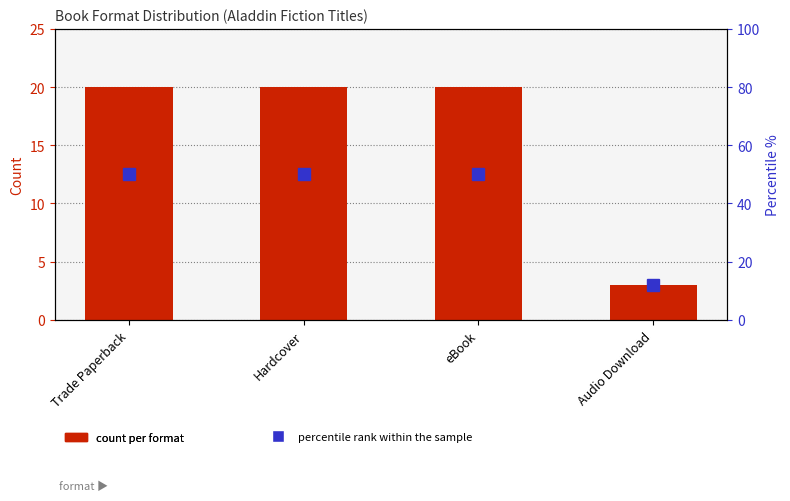

Which has a higher value, eBook or Hardcover?

eBook